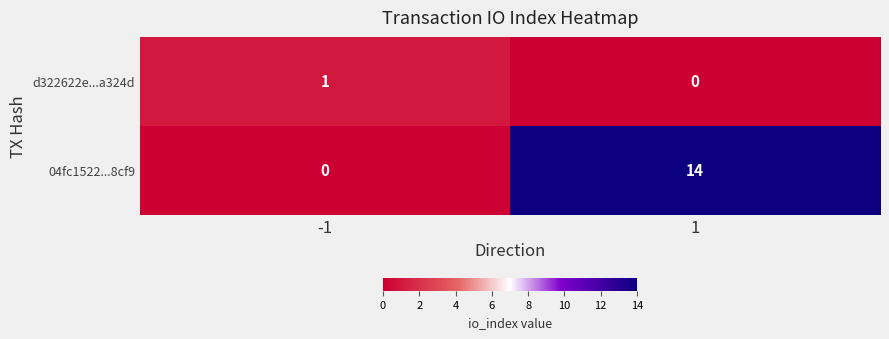

How many distinct data groups are displayed?

2